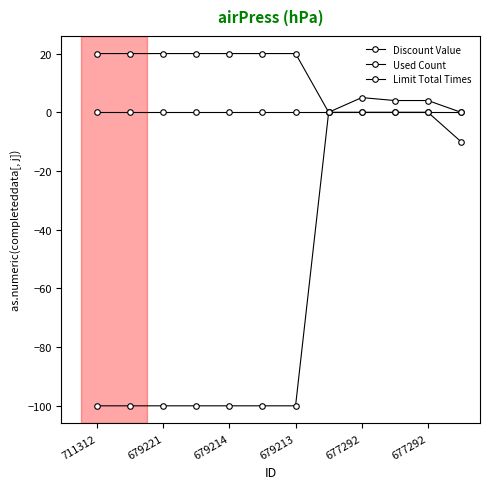

How many lines are shown in the chart?

3